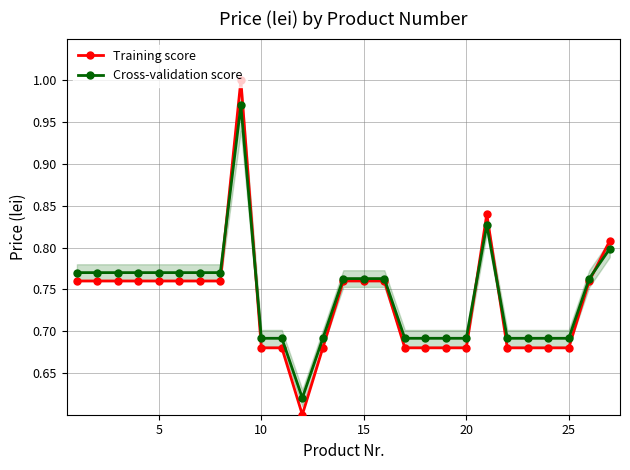

Which series has the largest range (max minus min)?

Training score